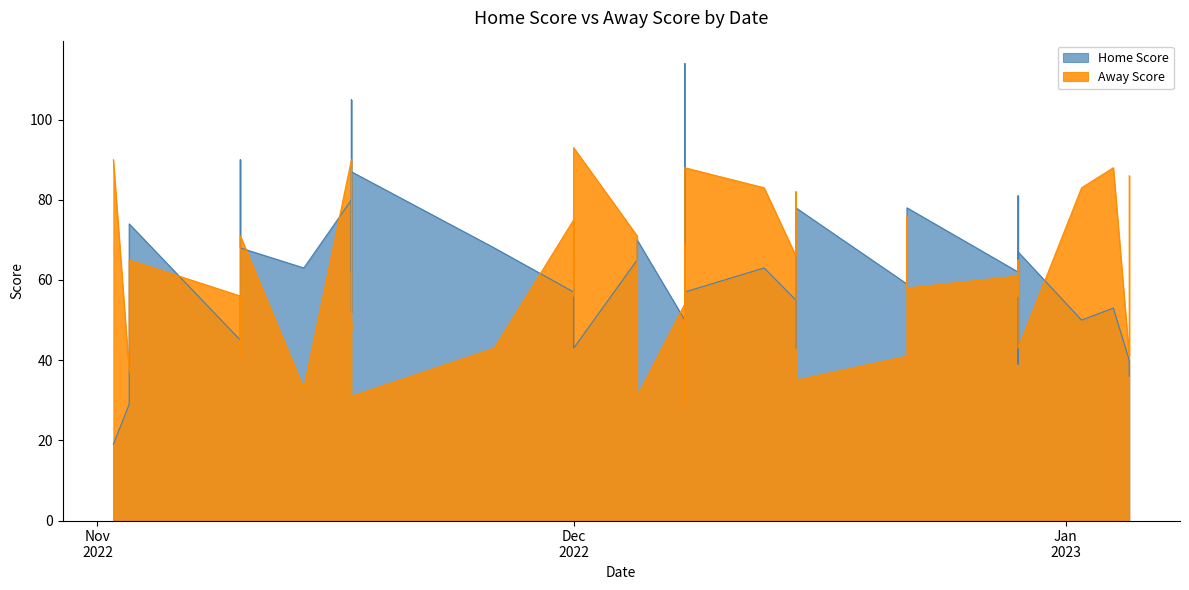

Reading right to left, what are all the values shown in this chart?

Home Score: 36	40	53	50	67	39	48	81	62	78	66	59	78	43	55	63	57	54	57	114	50	70	65	43	58	57	68	87	52	105	62	80	63	68	90	45	74	51	29	19
Away Score: 86	41	88	83	43	64	65	56	61	58	76	41	35	82	66	83	88	44	69	29	54	31	71	93	56	75	43	31	49	48	72	90	33	71	41	56	65	59	37	90